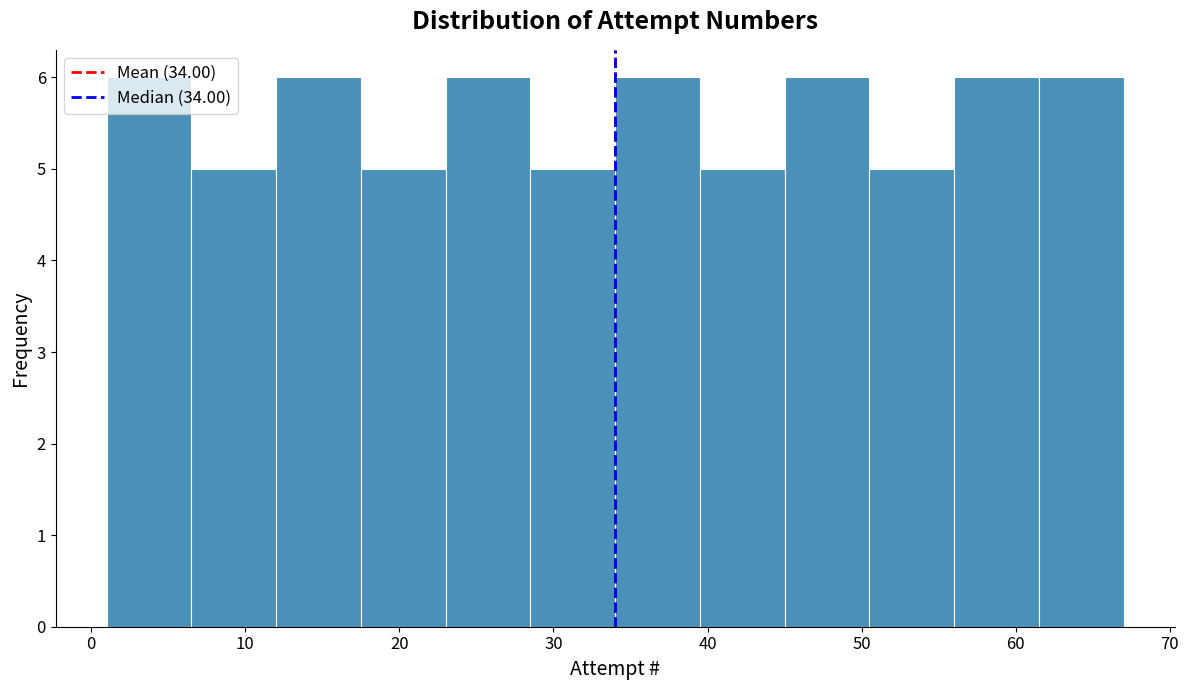

Reading left to right, transcribe this chart: for each bar, give the range it covers on the x-axis and its height. Neither the bar edges nor the heights are printed on the chart, so give them approximately, as read against the axes.

1.0 to 6.5: 6
6.5 to 12.0: 5
12.0 to 17.5: 6
17.5 to 23.0: 5
23.0 to 28.5: 6
28.5 to 34.0: 5
34.0 to 39.5: 6
39.5 to 45.0: 5
45.0 to 50.5: 6
50.5 to 56.0: 5
56.0 to 61.5: 6
61.5 to 67.0: 6